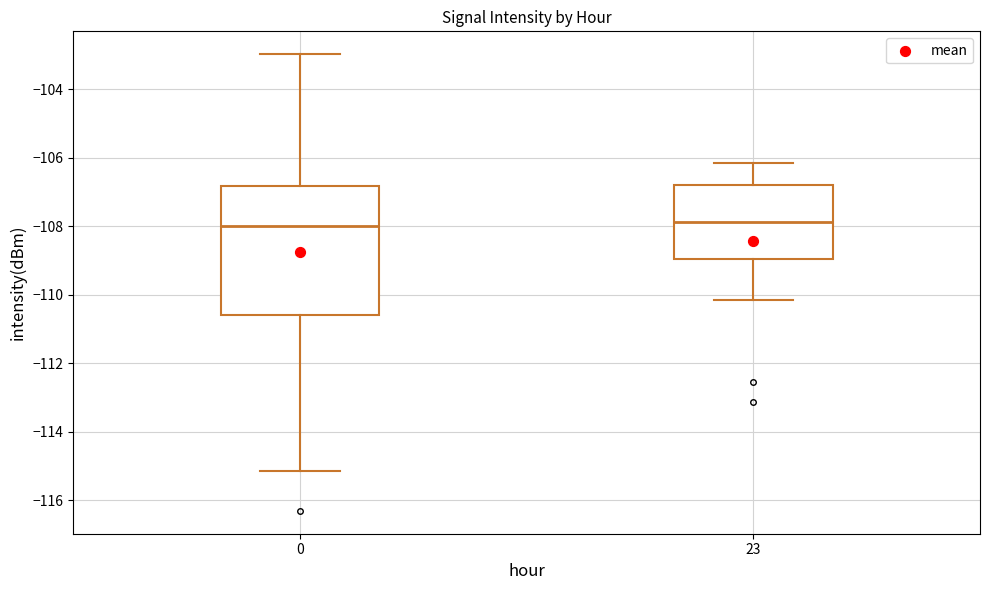

Reading left to right, transcribe this box plot: for each box, give where its median line is, the range the box spans, and where its two whiskers end, as read against the y-axis. The values are not printed on the chart, so give them approximately, as read against the axis.

0: median -108.0, box -110.6 to -106.8, whiskers -115.2 to -103.0
23: median -107.8, box -109.0 to -106.8, whiskers -110.2 to -106.2